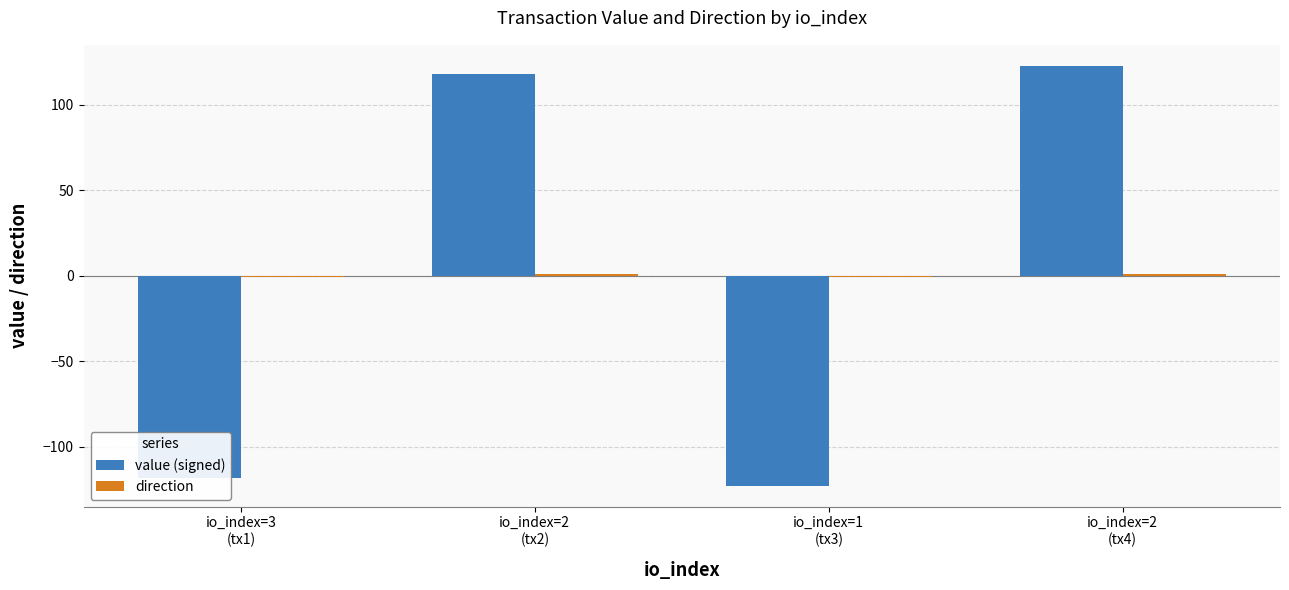

What is the smallest value displayed?

-122.7